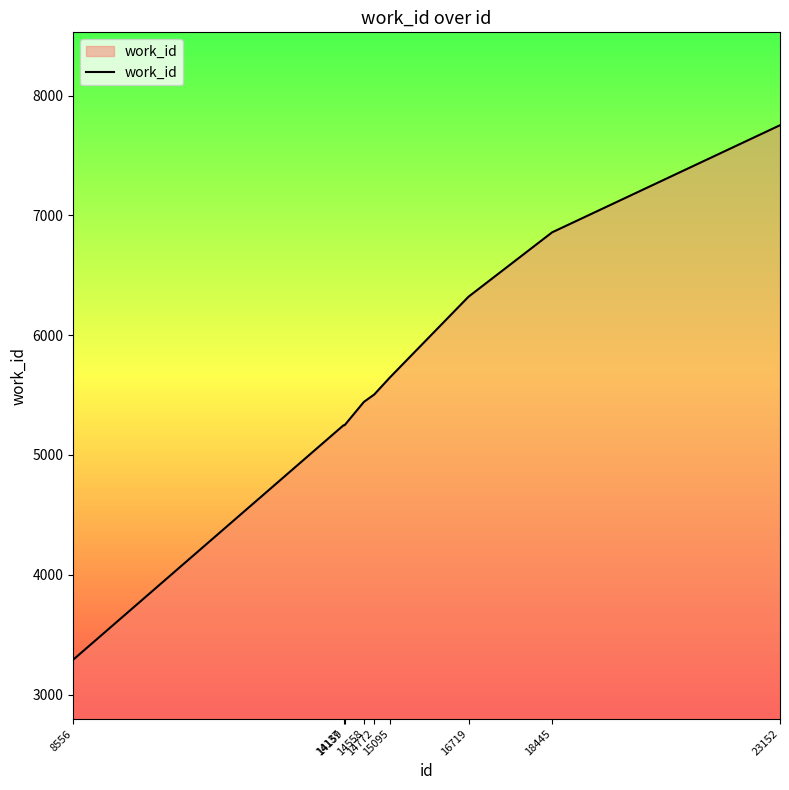

What is the smallest value displayed?

3292